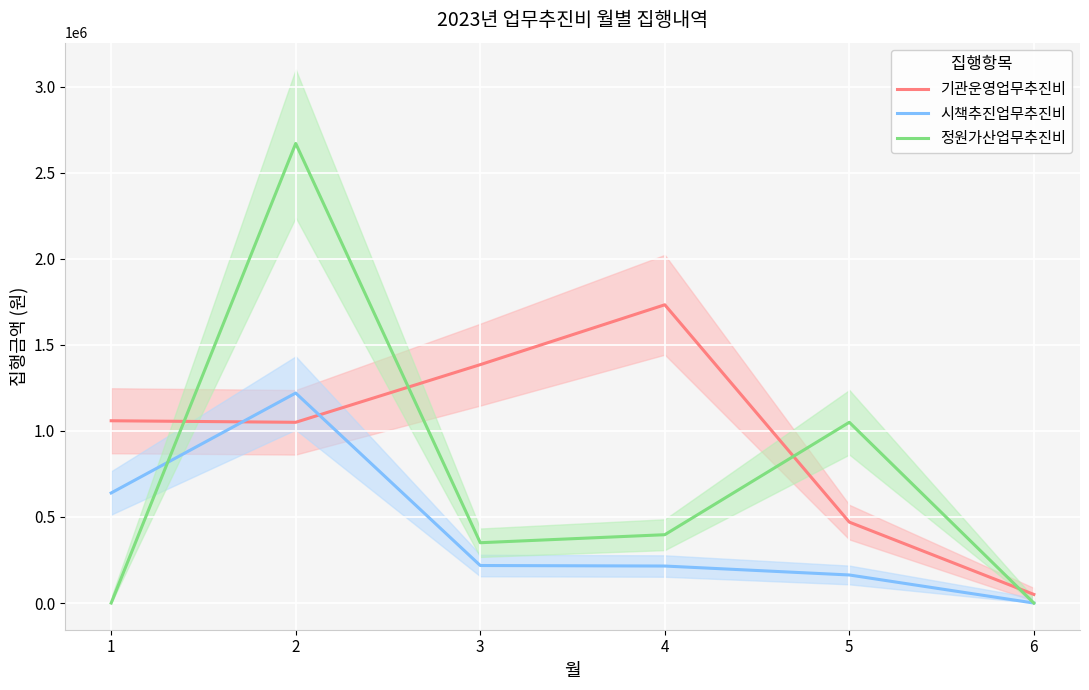

The value of 기관운영업무추진비 at 4 is 2892101. True or false?

False